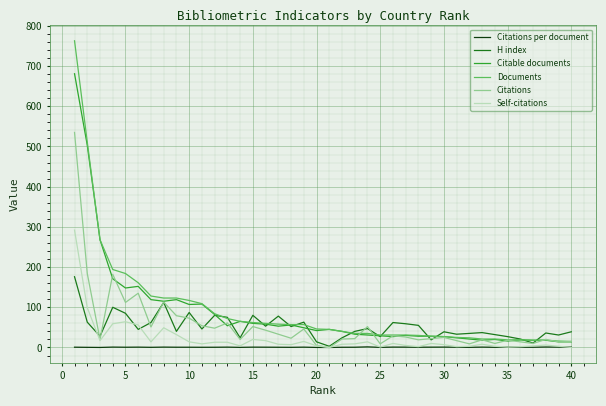

Which series has the largest range (max minus min)?

Documents